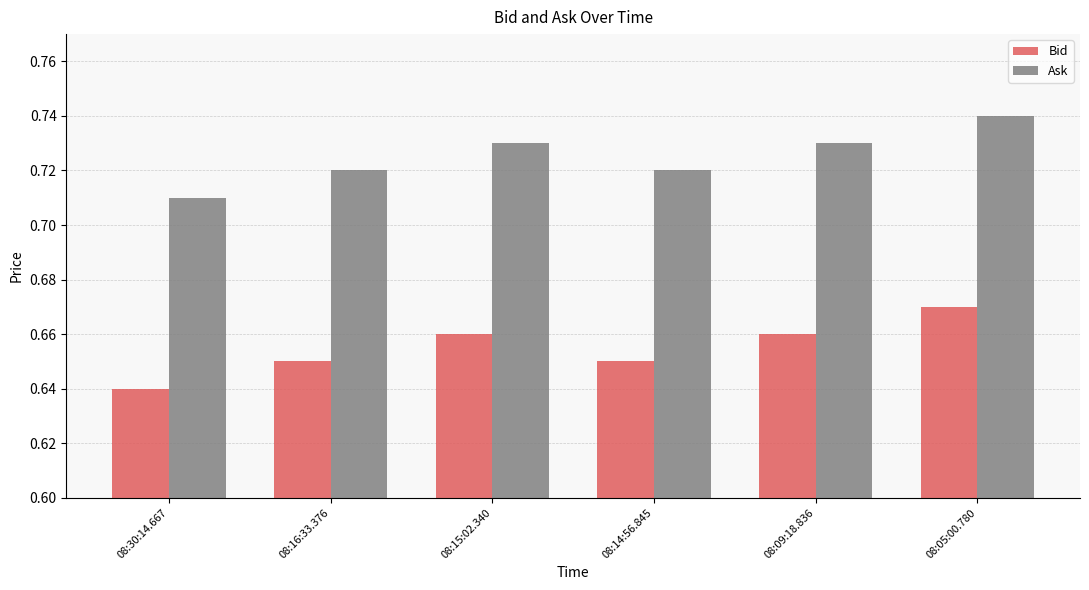

What is the difference between the highest and lowest values at 08:09:18.836?

0.1